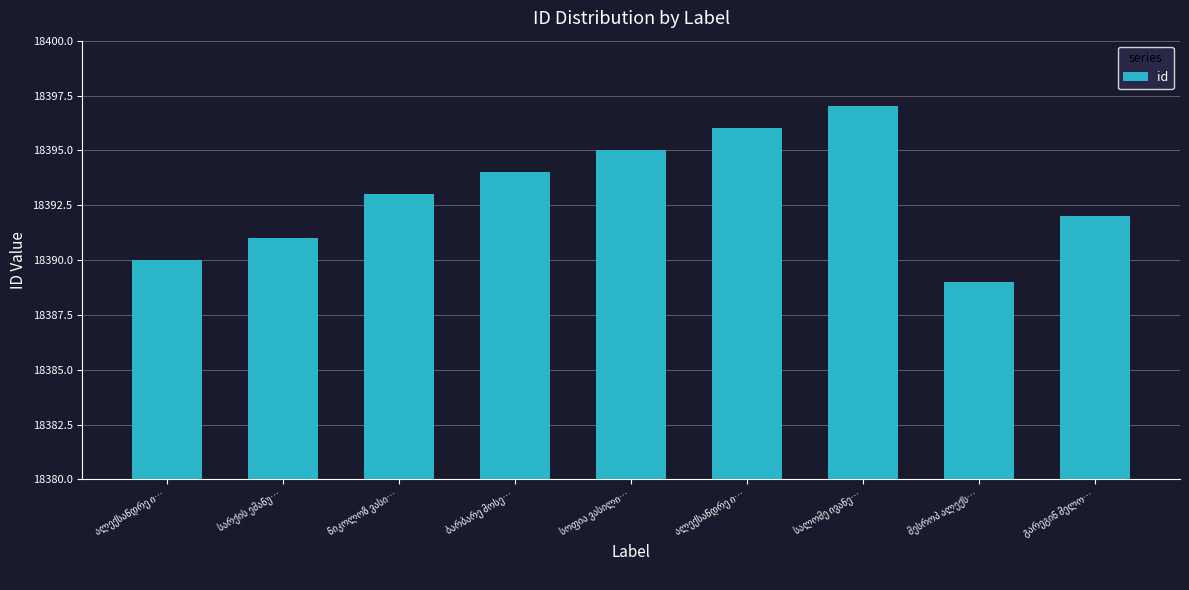

How many bars are there in total?

9